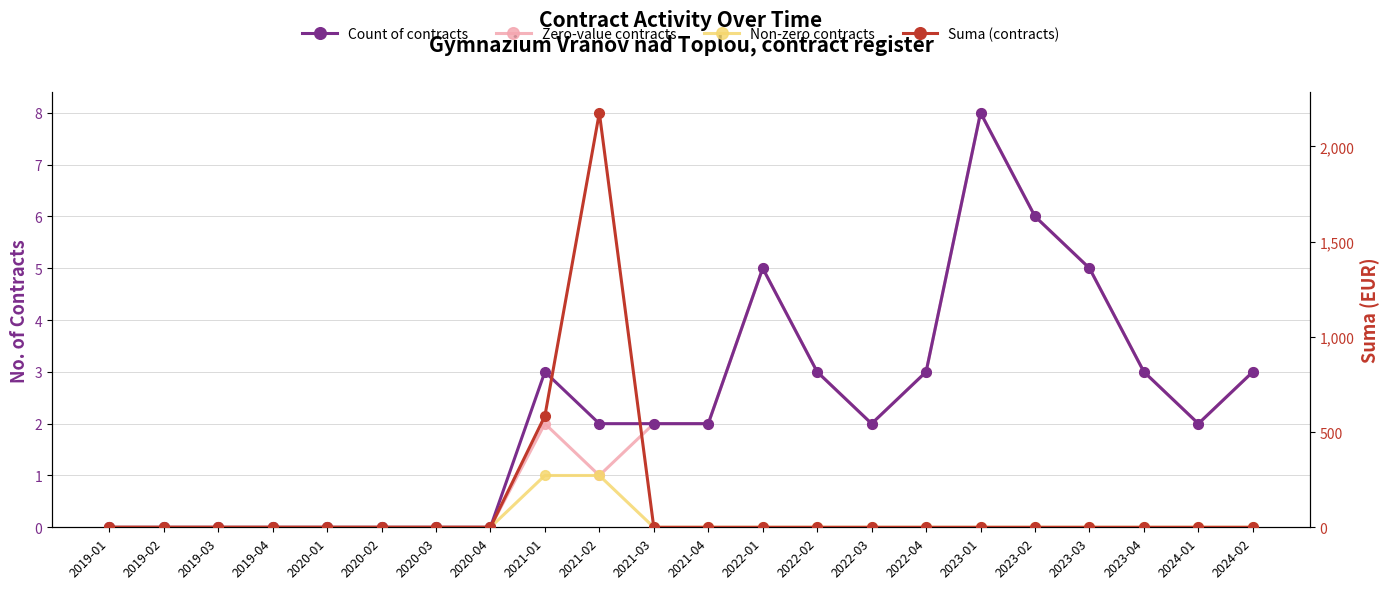

Read the Count of contracts value at 2021-03.

2.0